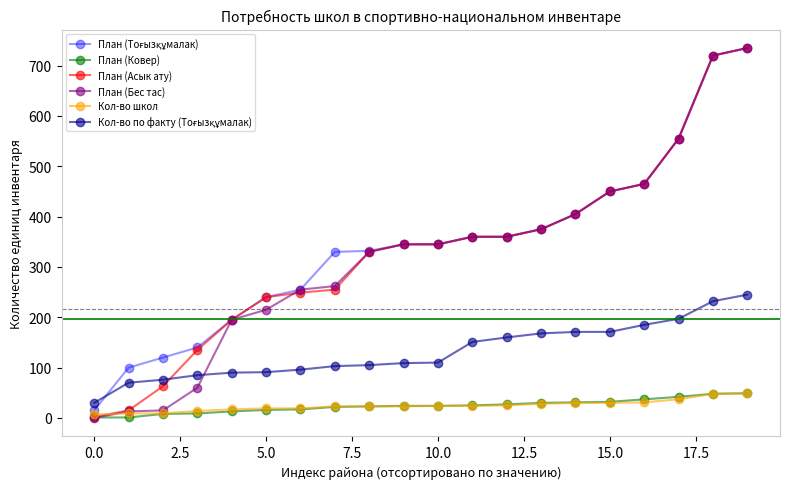

Which series has the largest range (max minus min)?

План (Бес тас)